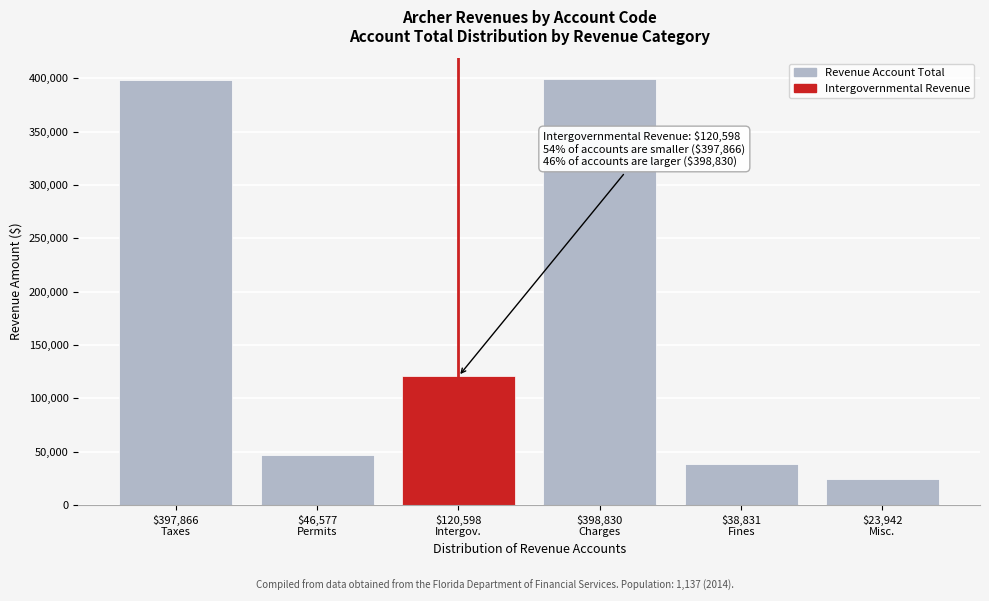

What is the minimum value shown in the chart?

23942